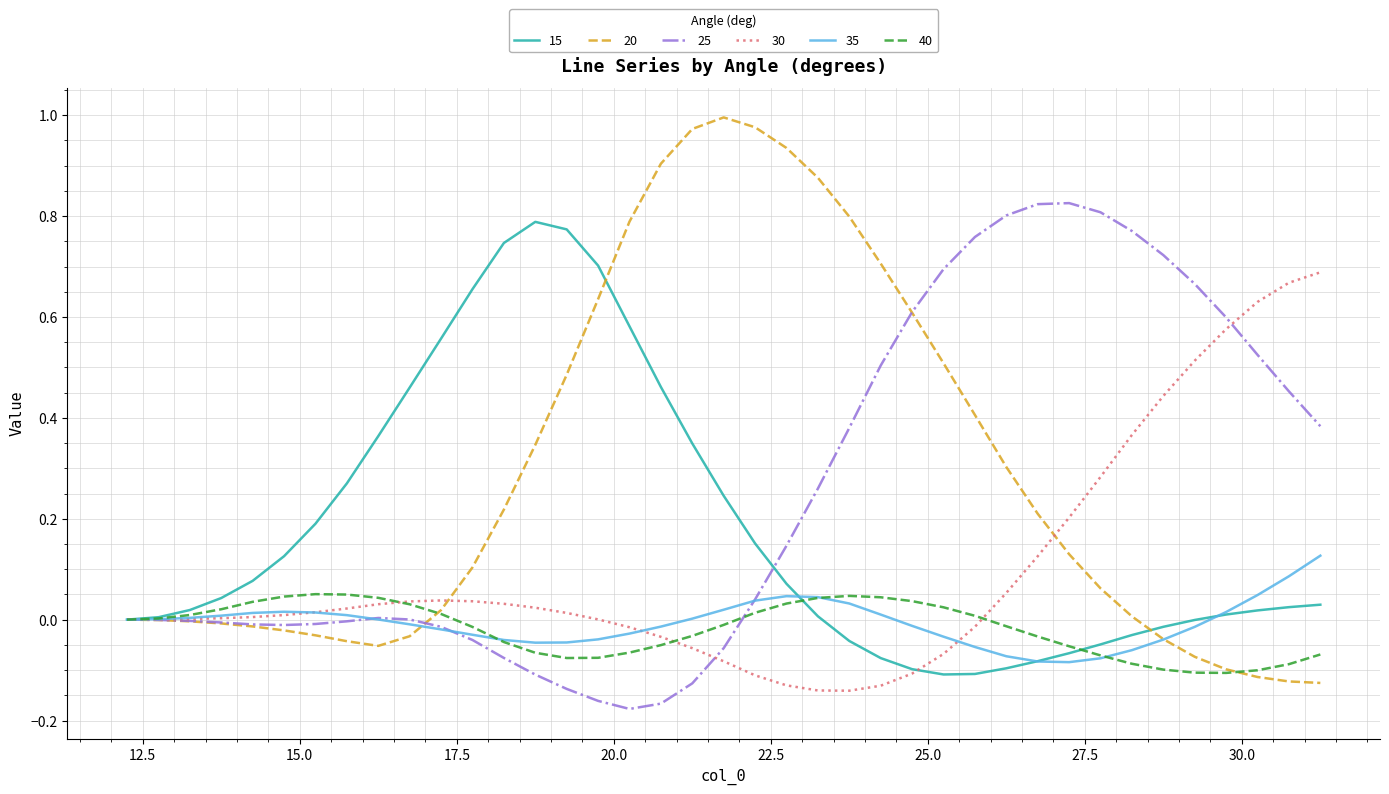

Which series has the widest spread of values?

20